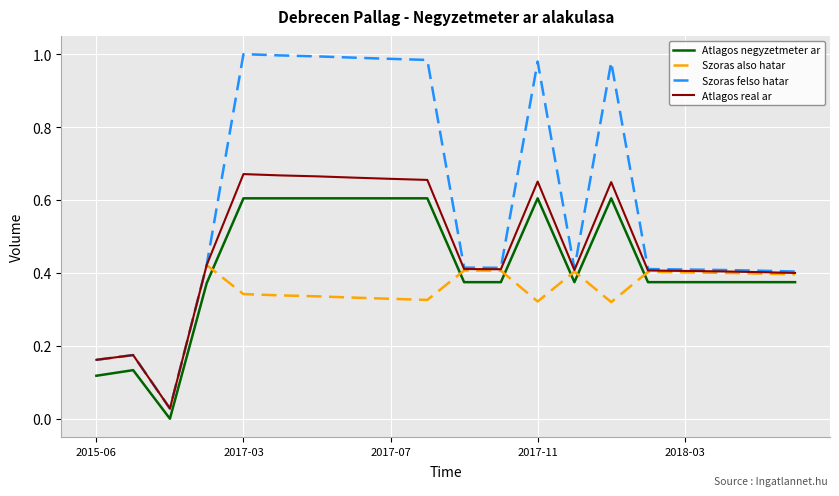

Which series has the largest total across all categories?

Szoras felso hatar